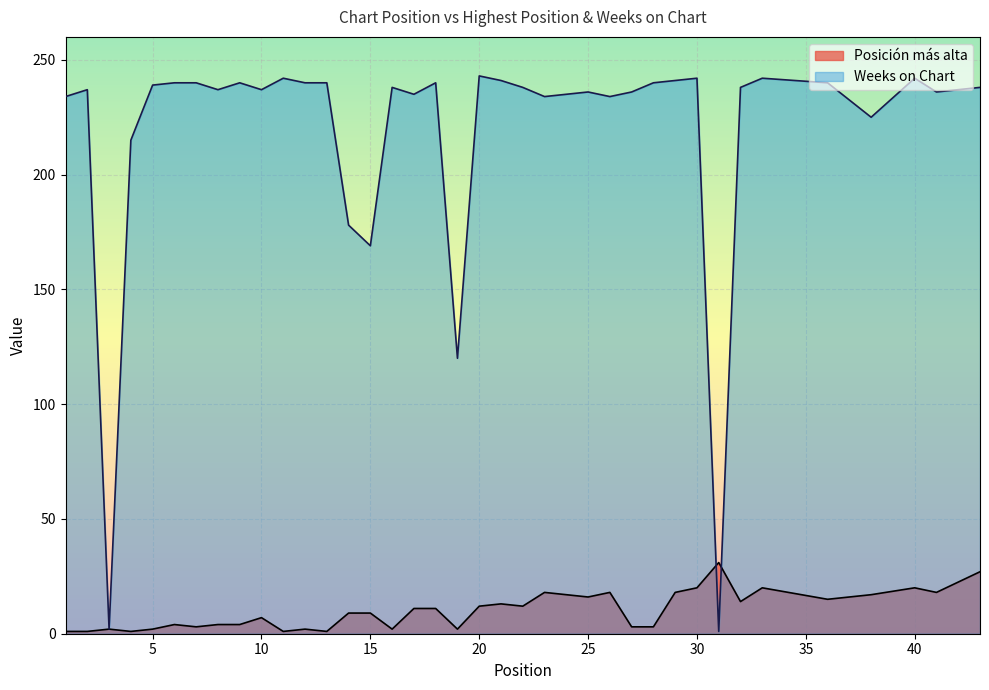

How many data points in Weeks on Chart are less than 238?

17